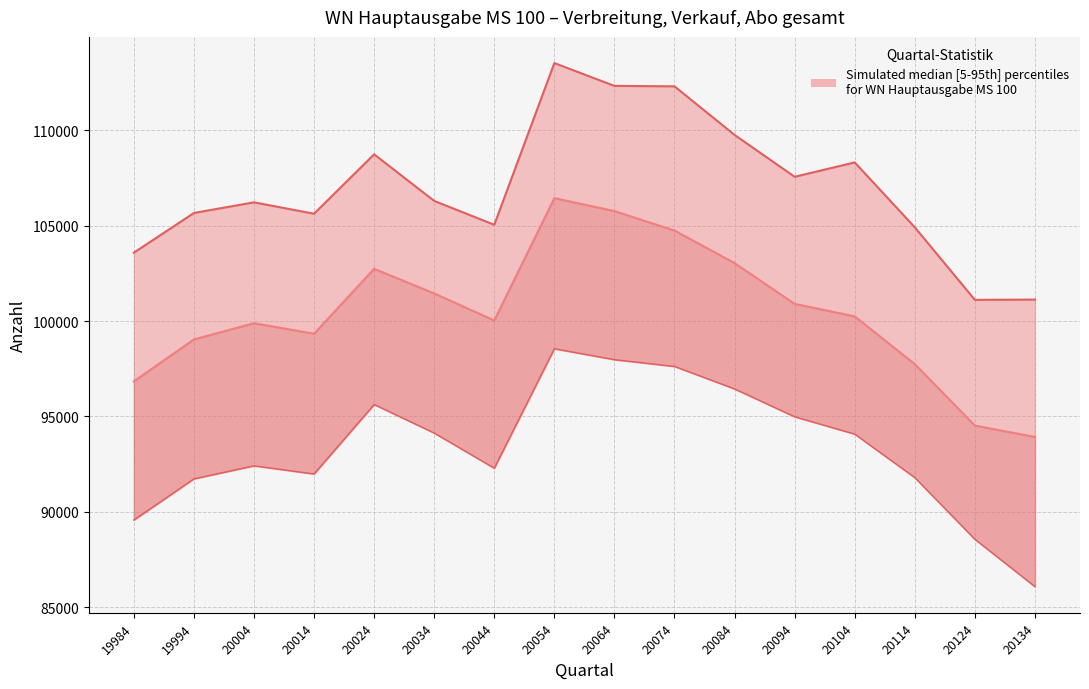

Which series changed the most between 19984 and 20104?

Verbreitung